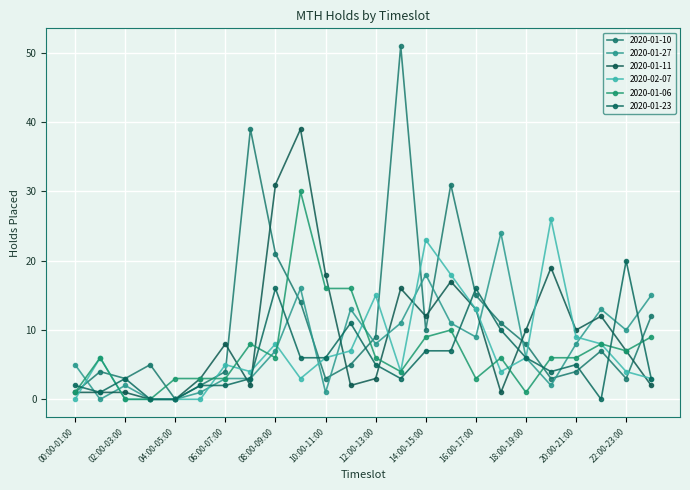

What is the label of the 11th point from the right?

13:00-14:00